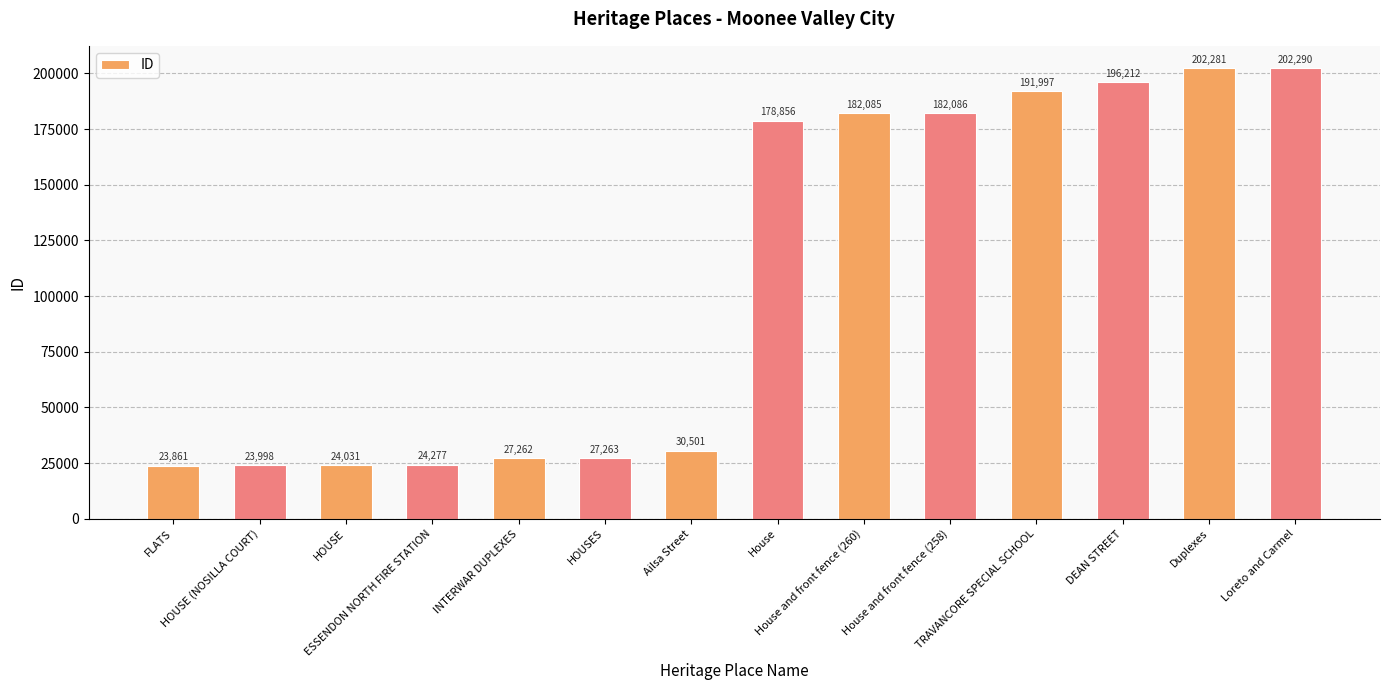

Which has a higher value, ESSENDON NORTH FIRE STATION or HOUSE (NOSILLA COURT)?

ESSENDON NORTH FIRE STATION